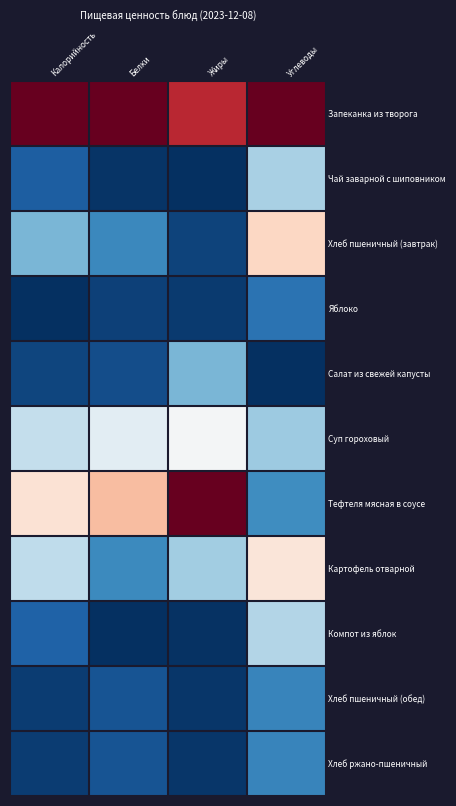

Reading right to left, extract all data points from this chart.

Запеканка из творога: Углеводы=1.0	Жиры=0.9	Белки=1.0	Калорийность=1.0
Чай заварной с шиповником: Углеводы=0.3	Жиры=0.0	Белки=0.0	Калорийность=0.1
Хлеб пшеничный (завтрак): Углеводы=0.6	Жиры=0.0	Белки=0.2	Калорийность=0.3
Яблоко: Углеводы=0.1	Жиры=0.0	Белки=0.0	Калорийность=0.0
Салат из свежей капусты: Углеводы=0.0	Жиры=0.3	Белки=0.1	Калорийность=0.0
Суп гороховый: Углеводы=0.3	Жиры=0.5	Белки=0.4	Калорийность=0.4
Тефтеля мясная в соусе: Углеводы=0.2	Жиры=1.0	Белки=0.7	Калорийность=0.6
Картофель отварной: Углеводы=0.6	Жиры=0.3	Белки=0.2	Калорийность=0.4
Компот из яблок: Углеводы=0.4	Жиры=0.0	Белки=0.0	Калорийность=0.1
Хлеб пшеничный (обед): Углеводы=0.2	Жиры=0.0	Белки=0.1	Калорийность=0.0
Хлеб ржано-пшеничный: Углеводы=0.2	Жиры=0.0	Белки=0.1	Калорийность=0.0